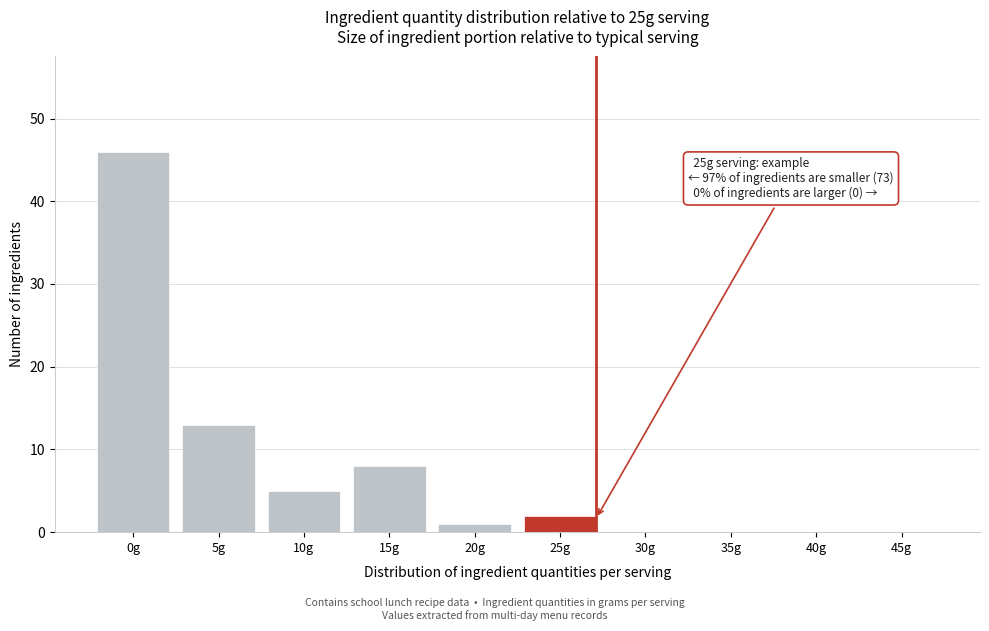

Reading left to right, what are all the values shown in this chart?

0g=46	5g=13	10g=5	15g=8	20g=1	25g=2	30g=0	35g=0	40g=0	45g=0